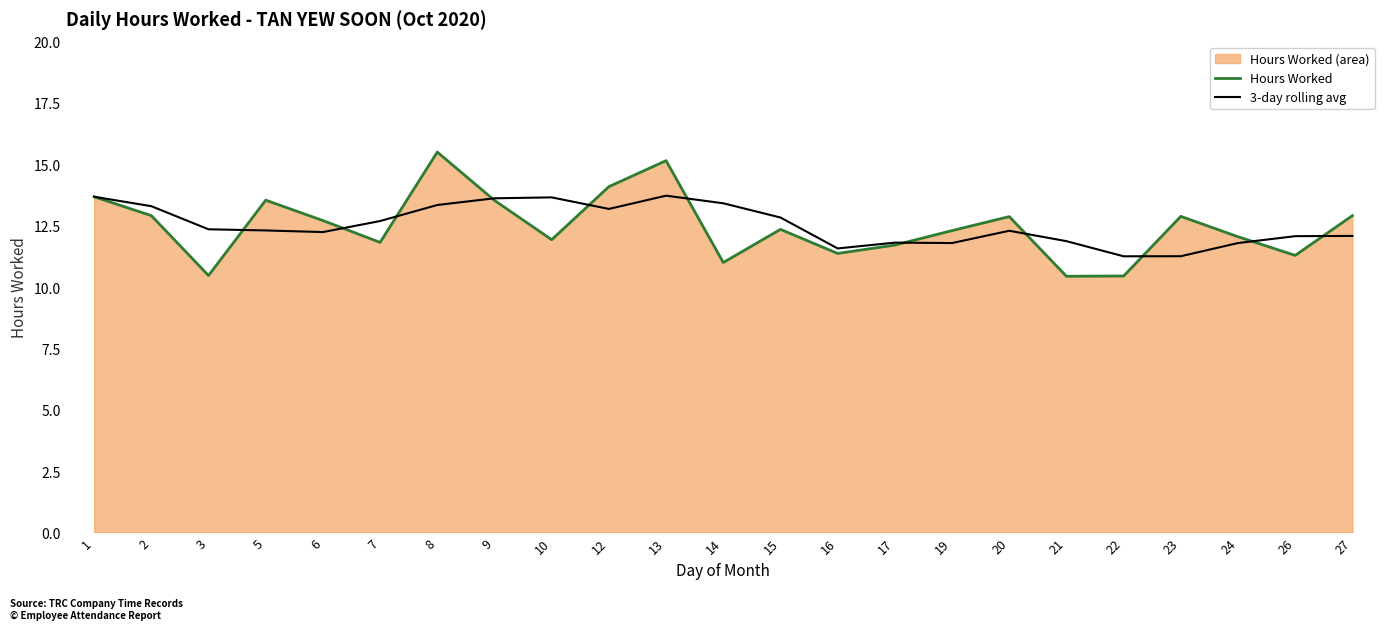

True or false: Hours Worked has more than 1 points higher than both neighbors.

True